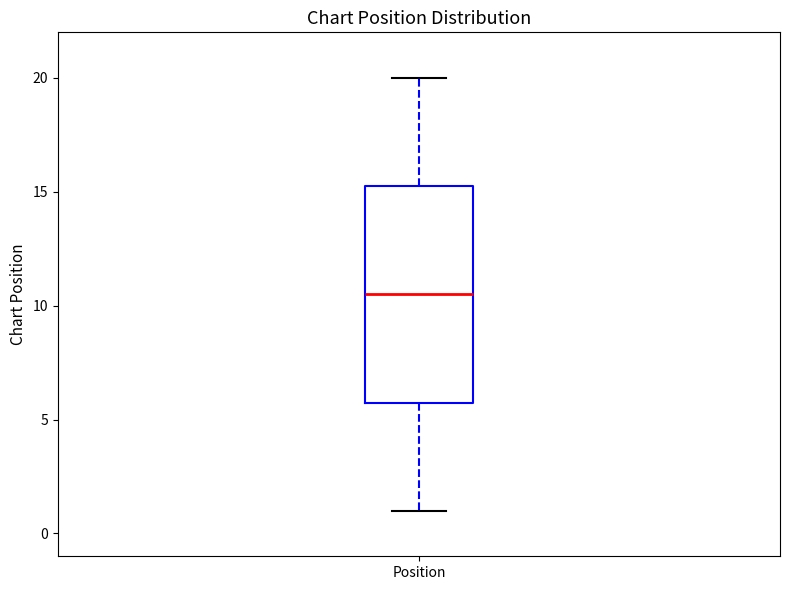

Read this box plot against the y-axis: the position of the median line, the range covered by the box, and the ends of both whiskers. The values are not printed on the chart, so give them approximately, as read against the axis.

median 10.5, box 6.0 to 15.5, whiskers 1.0 to 20.0